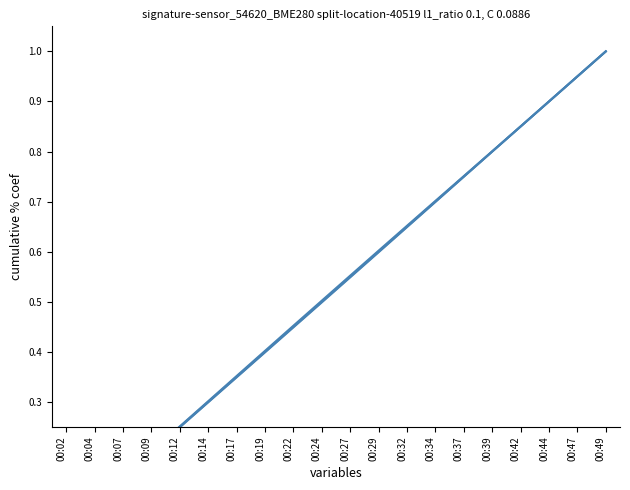

Does the chart have visible grid lines?

No